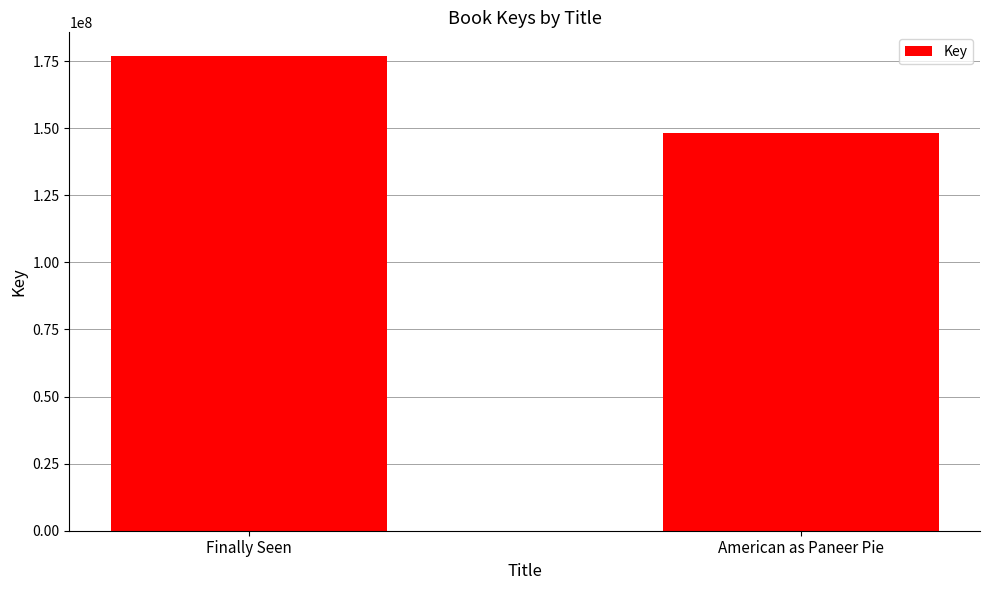

What is the average value?

162583704